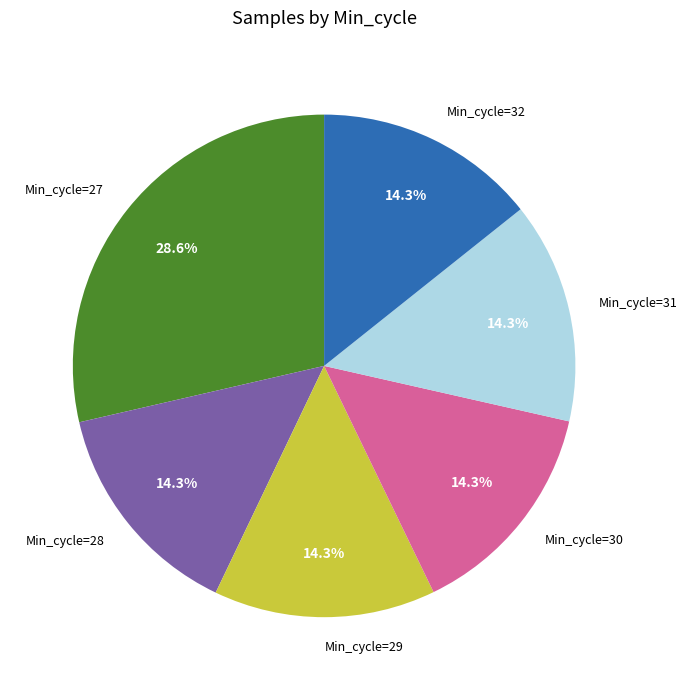

Does Min_cycle=31 account for over 50% of the chart?

No